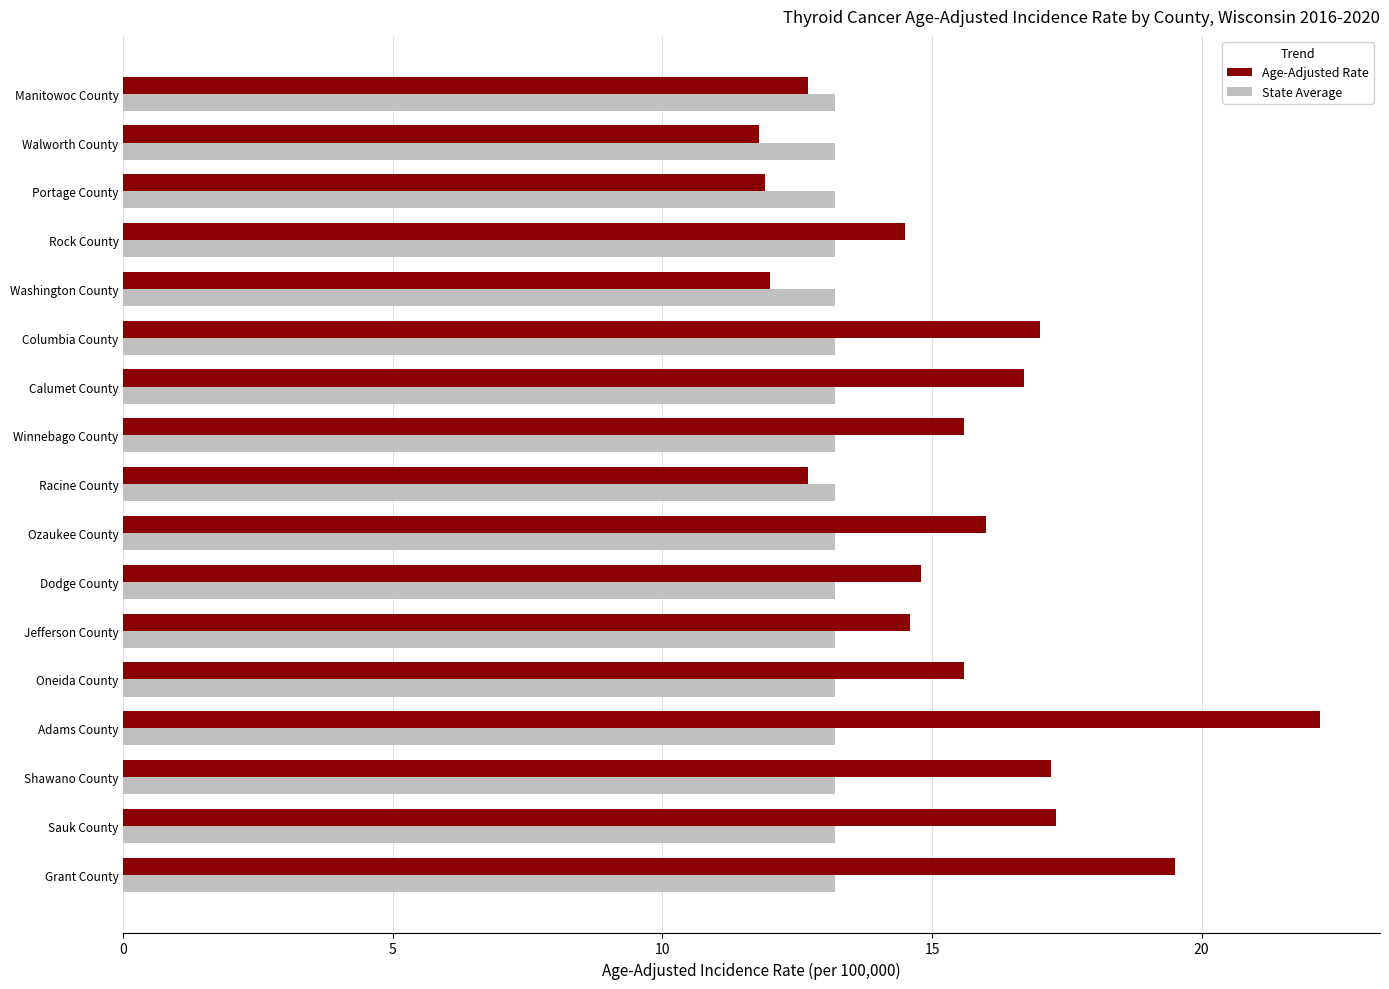

At which label is Age-Adjusted Rate closest to 17?

Columbia County